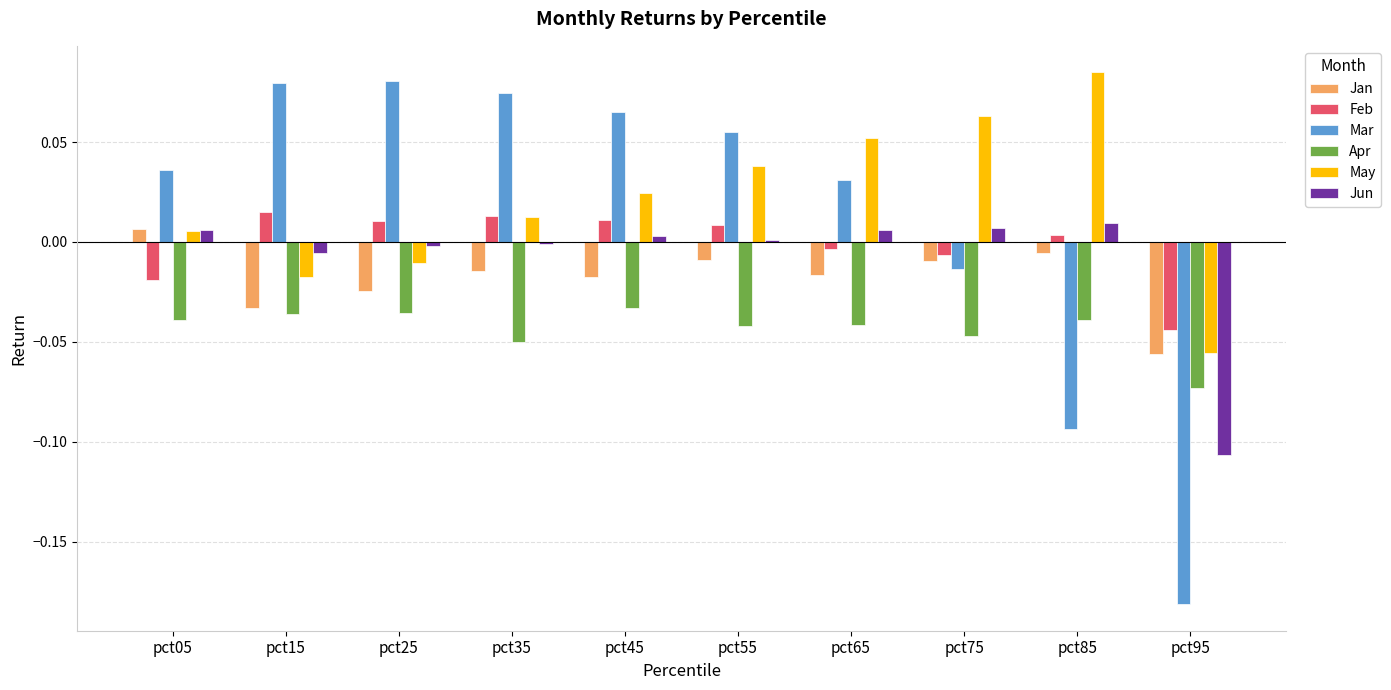

The value of Apr at pct65 is -0.0. True or false?

True